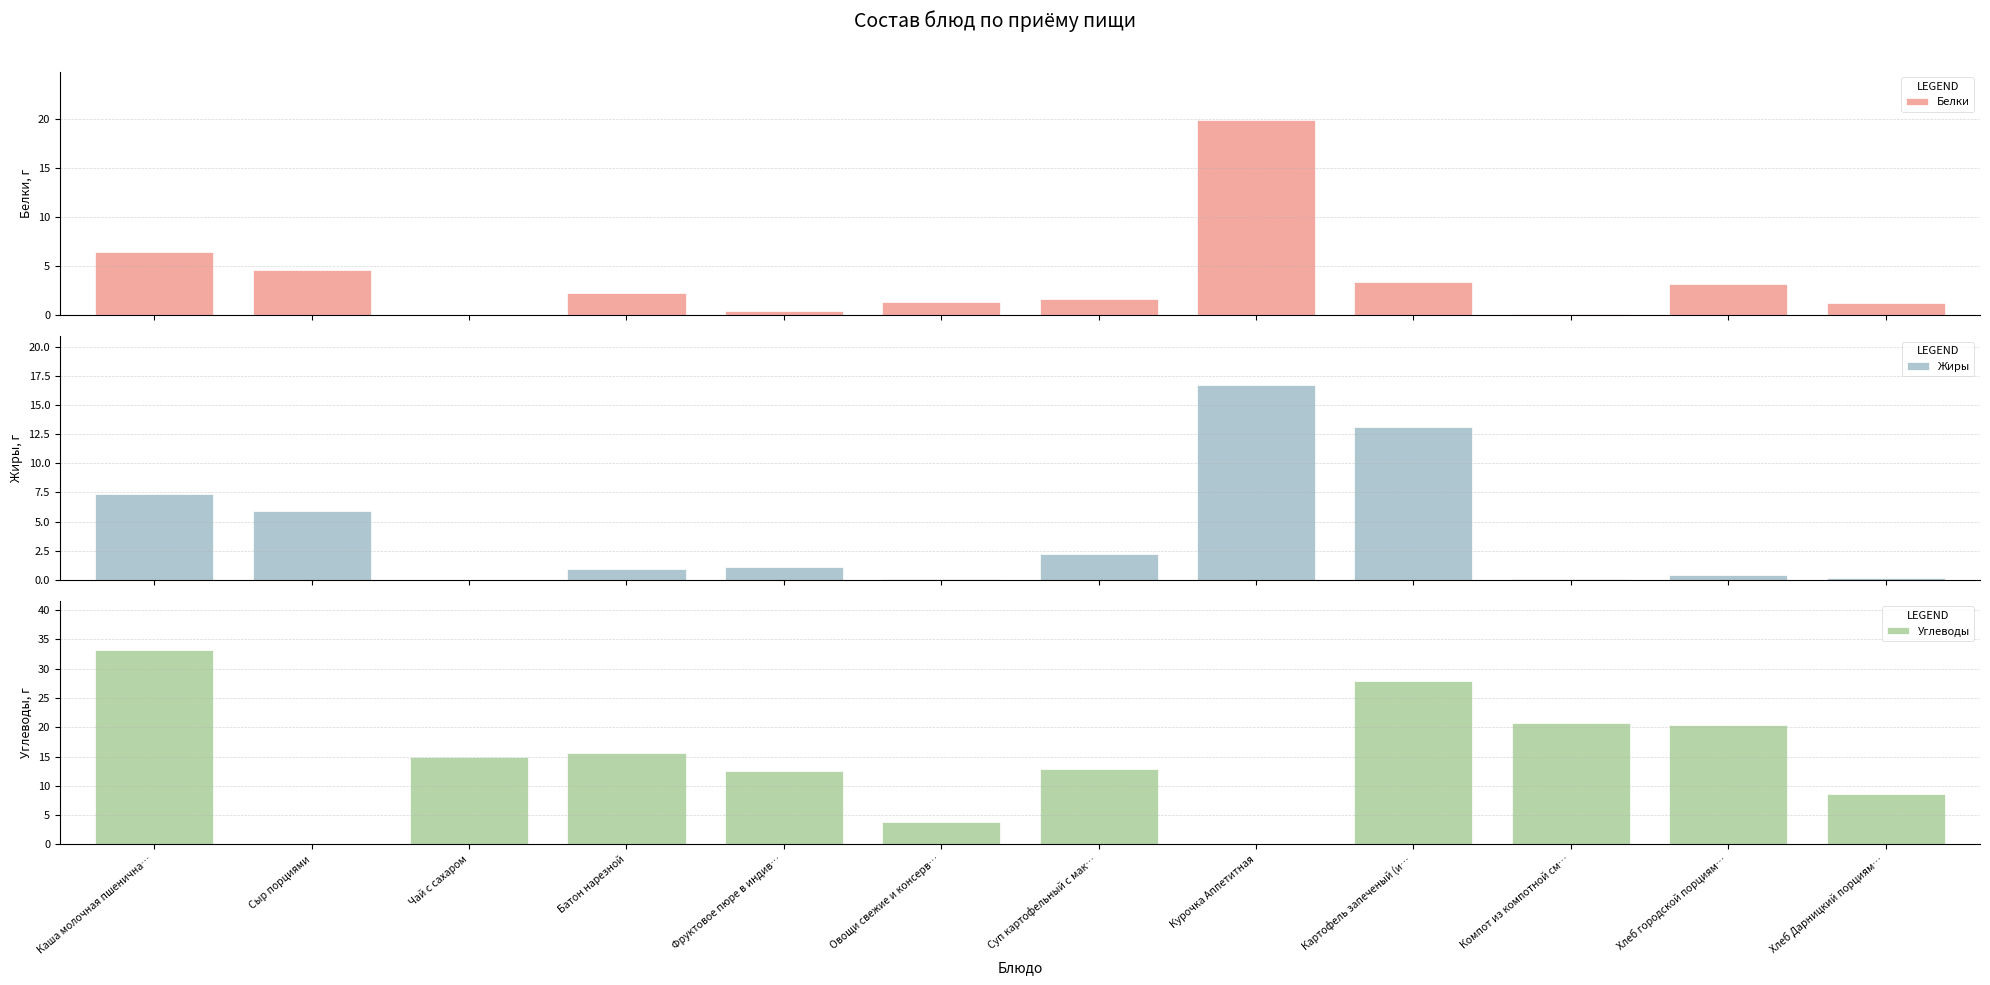

Is the value of Белки at Батон нарезной greater than the value of Жиры at Суп картофельный с мак…?

Yes